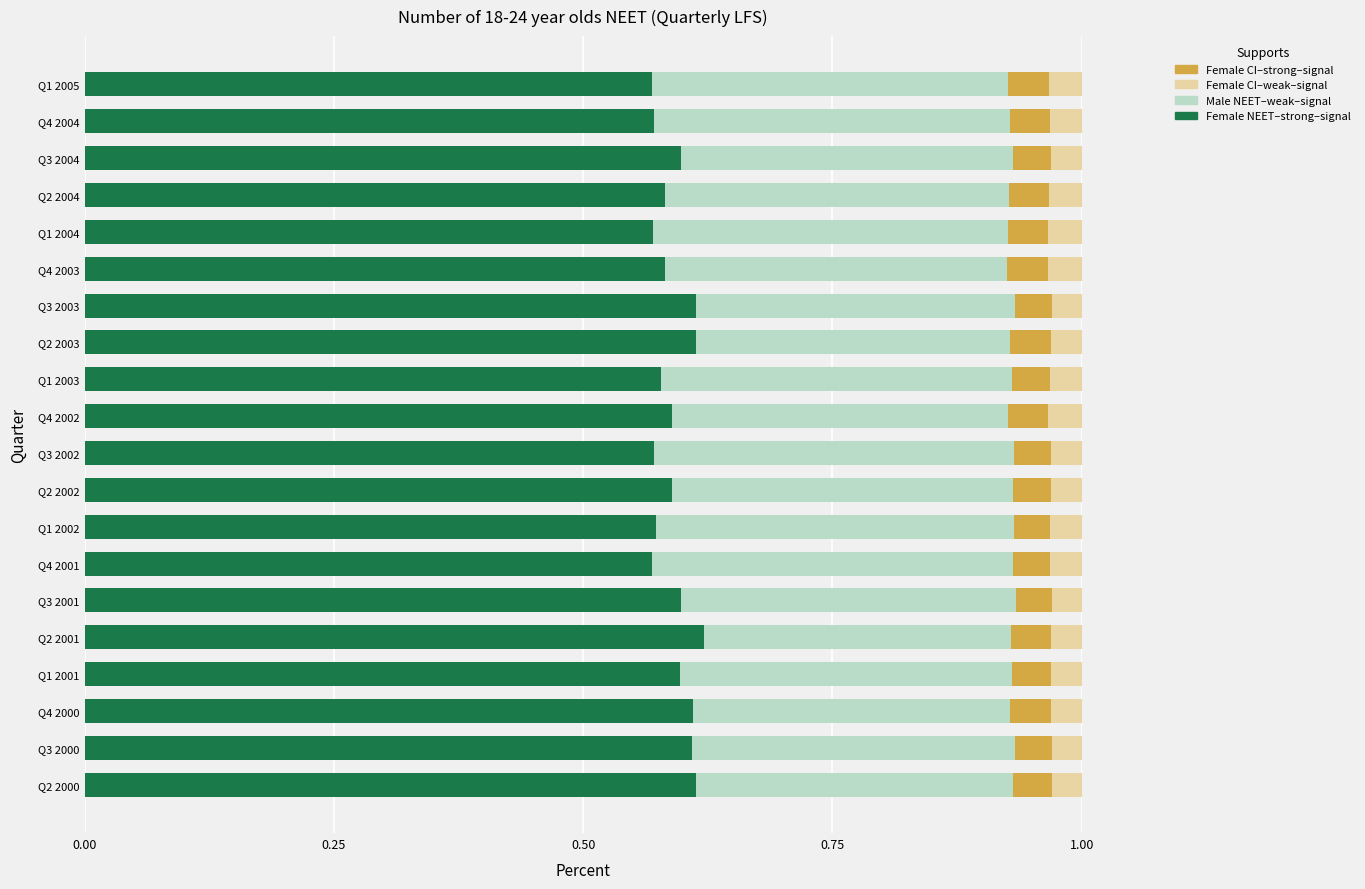

What is the total value across all series at Q3 2004?

1.0